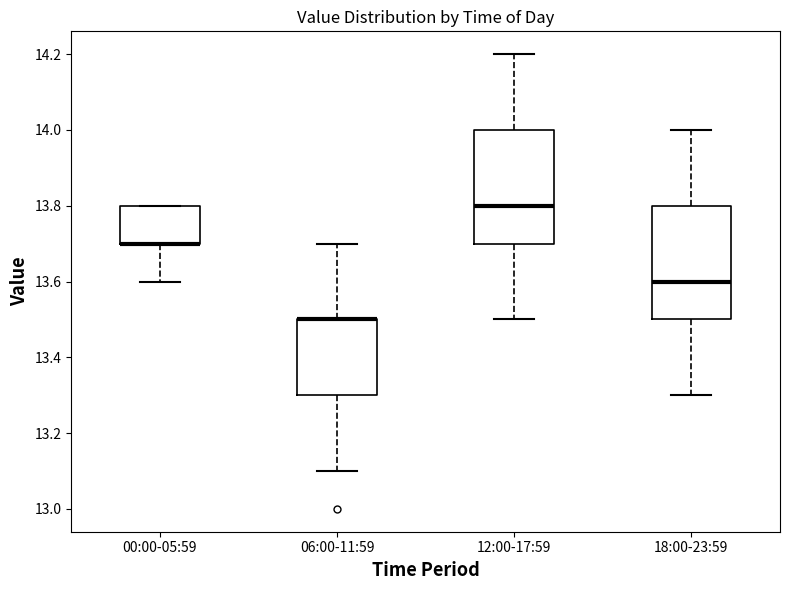

Reading left to right, read every box against the y-axis: the position of its median line, the range the box covers, and the ends of its whiskers. The values are not printed on the chart, so give them approximately, as read against the axis.

00:00-05:59: median 13.7 (drawn on the box's lower edge), box 13.7 to 13.8, whiskers 13.6 to 13.8
06:00-11:59: median 13.5 (drawn on the box's upper edge), box 13.3 to 13.5, whiskers 13.1 to 13.7
12:00-17:59: median 13.8, box 13.7 to 14.0, whiskers 13.5 to 14.2
18:00-23:59: median 13.6, box 13.5 to 13.8, whiskers 13.3 to 14.0